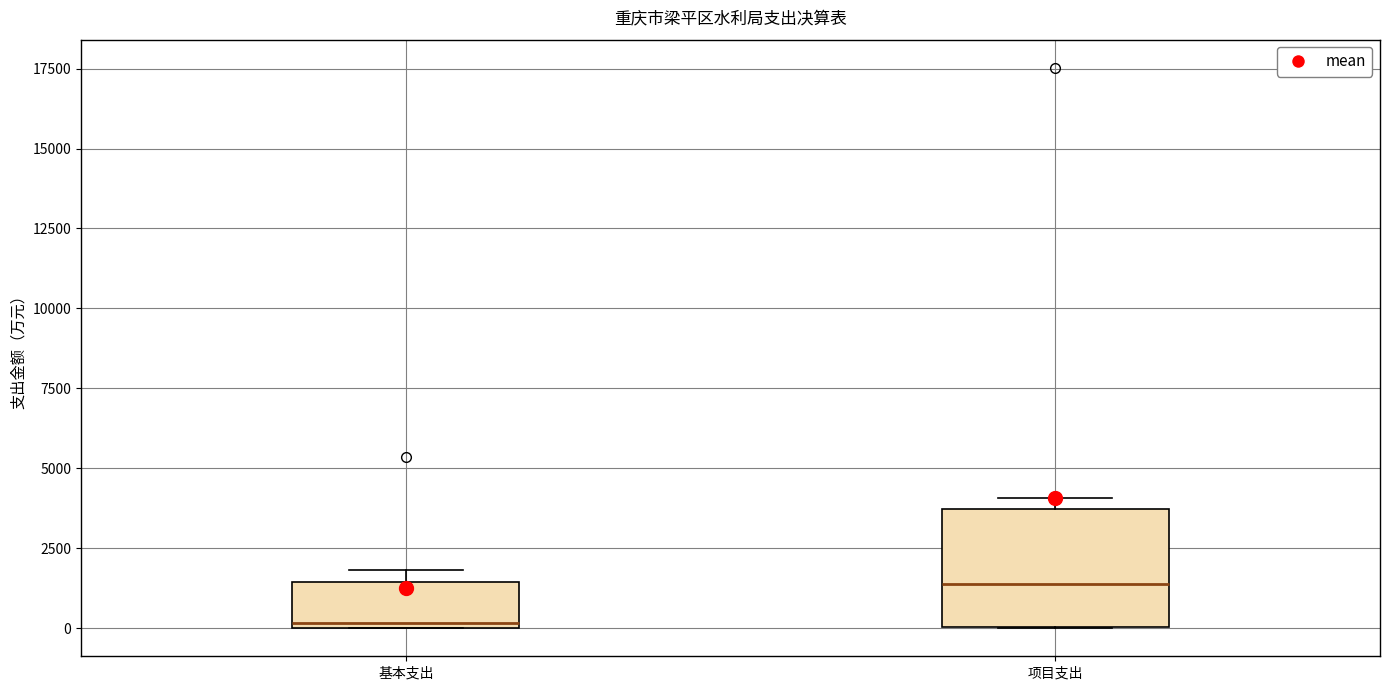

Reading left to right, transcribe this box plot: for each box, give where its median line is, the range the box spans, and where its two whiskers end, as read against the y-axis. The values are not printed on the chart, so give them approximately, as read against the axis.

基本支出: median 0 (just above the box's lower edge), box 0 to 1500, whiskers 0 to 2000
项目支出: median 1500, box 0 to 3500, whiskers 0 to 4000